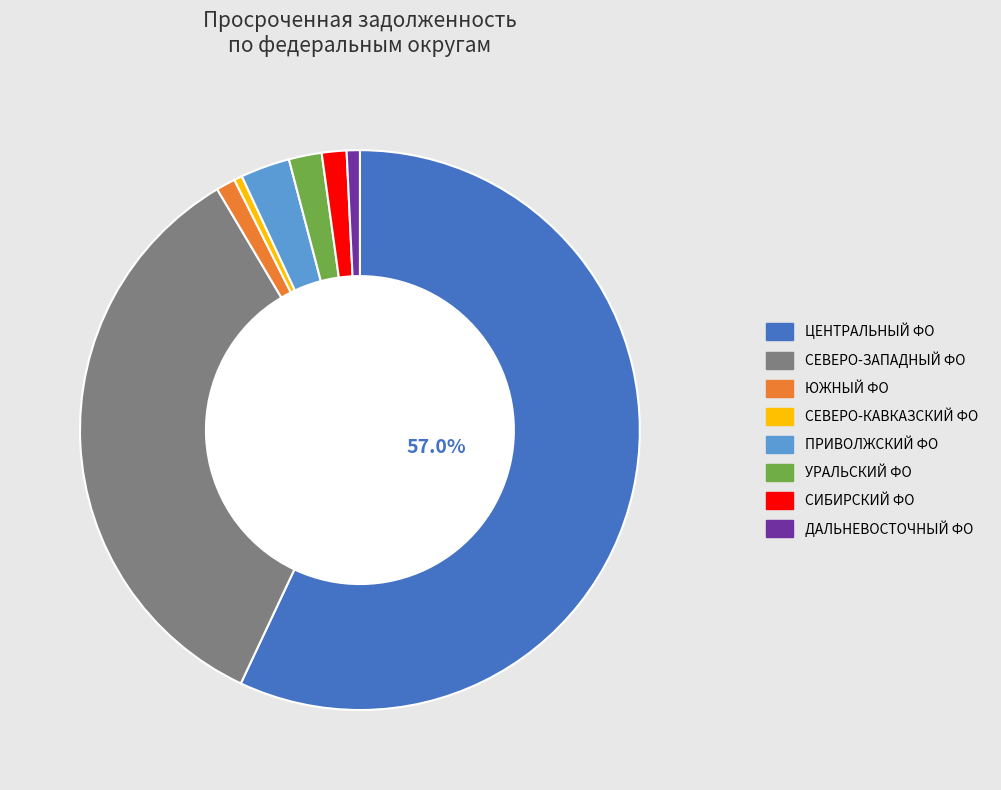

Does any single category account for the majority?

Yes